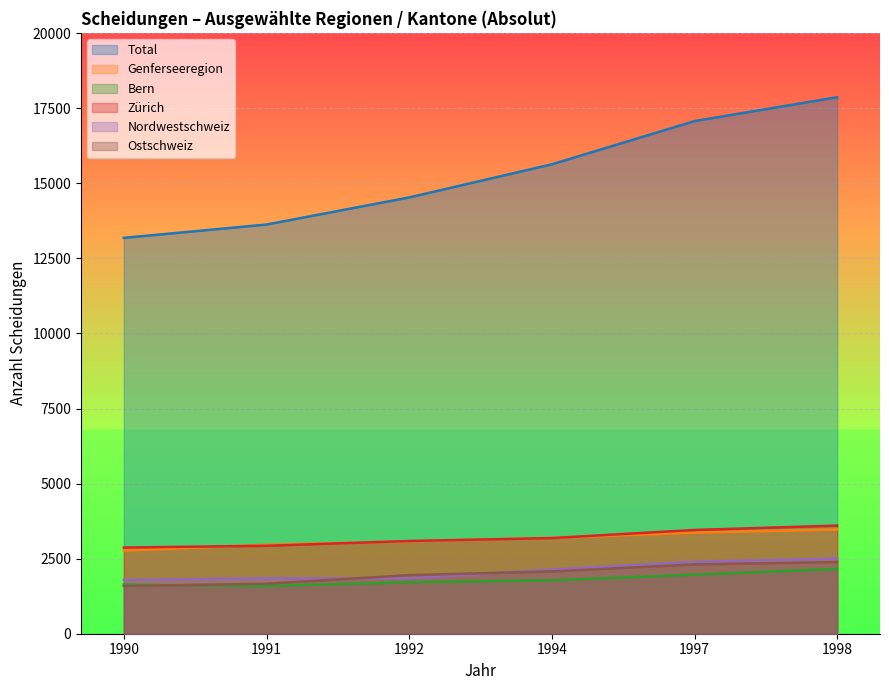

Between 1998 and 1990, which is larger?

1998